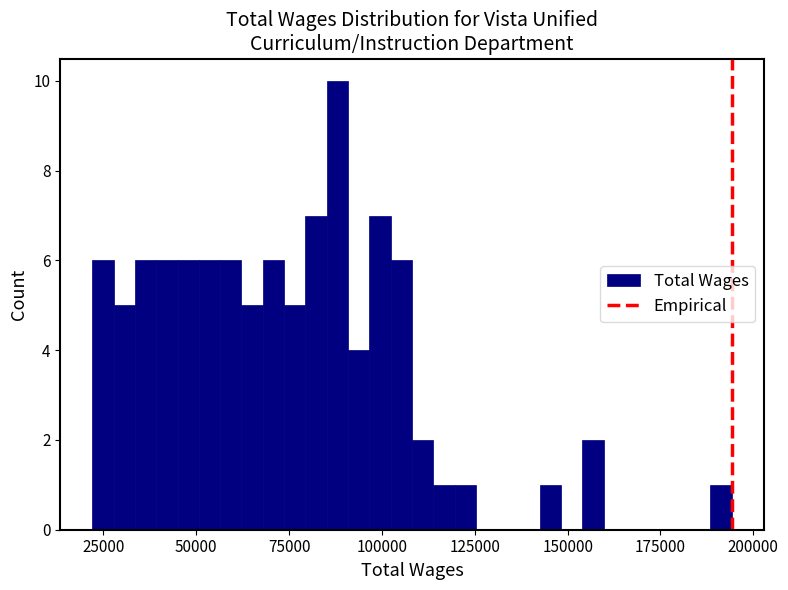

Around what value on the x-axis is the tallest bar? Give the approximate position of its centre, as read against the axis.

90000